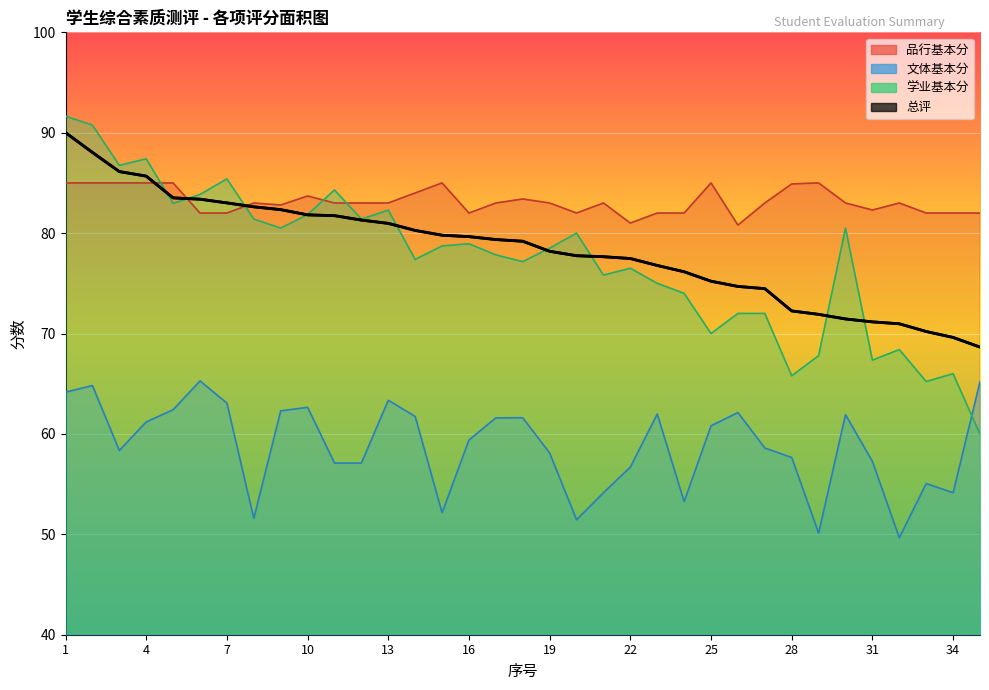

What is the sum of the 学业基本分 values at 2 and 11?

175.1